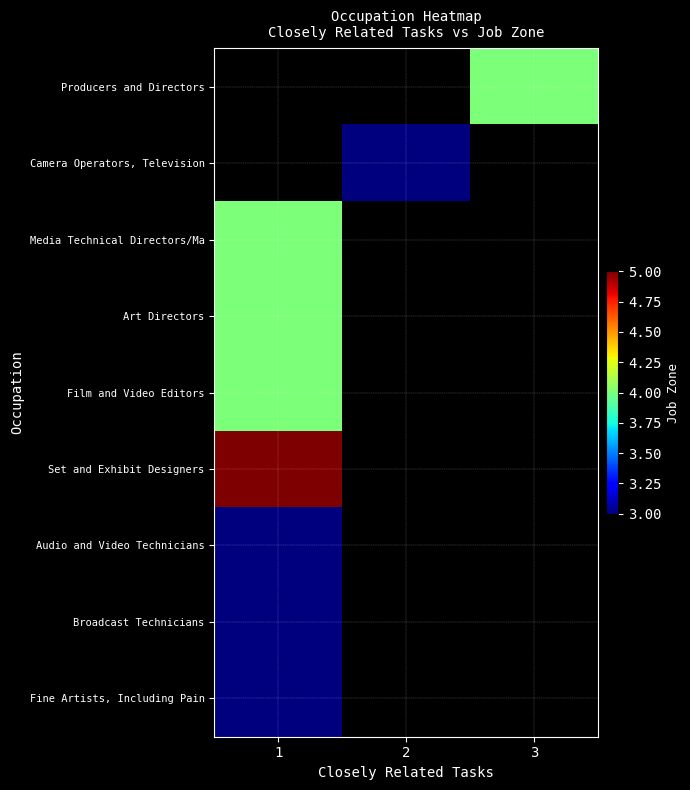

What is the maximum value shown in the chart?

5.0